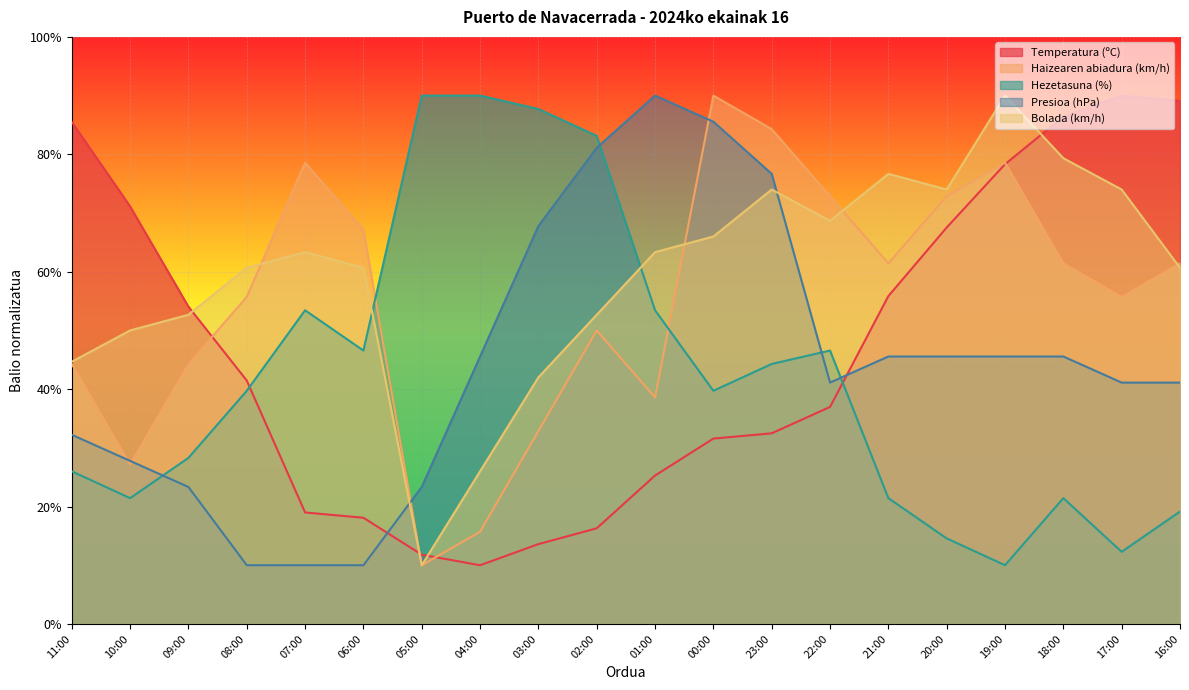

Where is Presioa (hPa) nearest to the value 50?

04:00